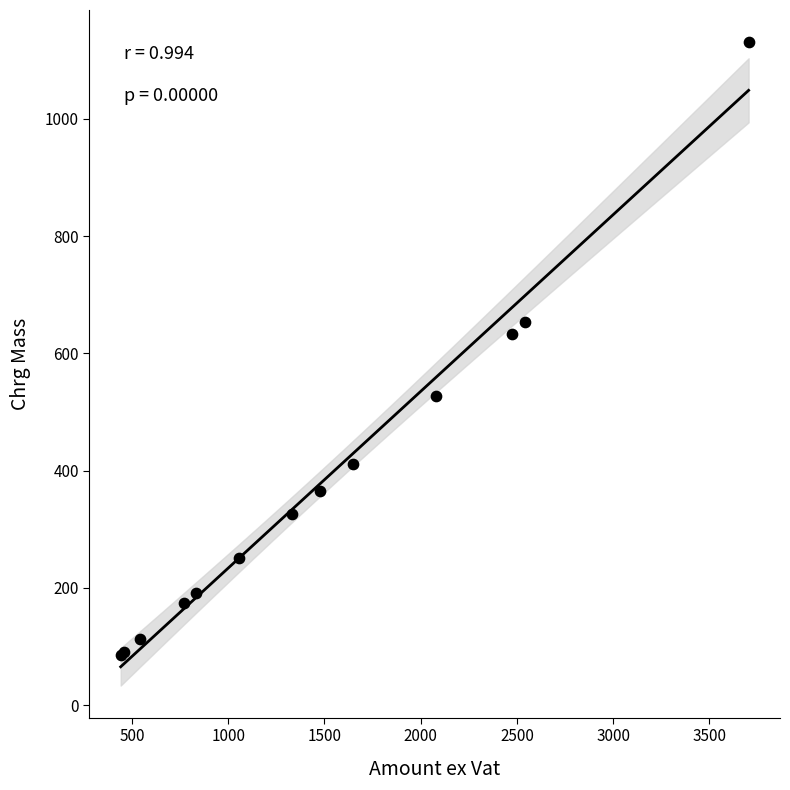

What Y value in the scatter plot is closest to 608?

634